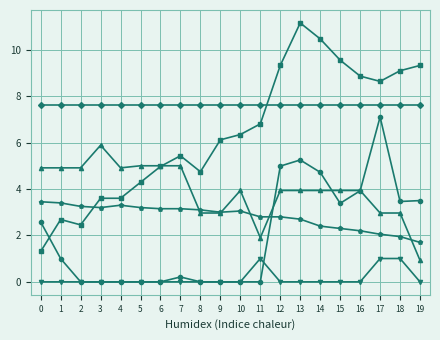

How many series are shown in this chart?

6